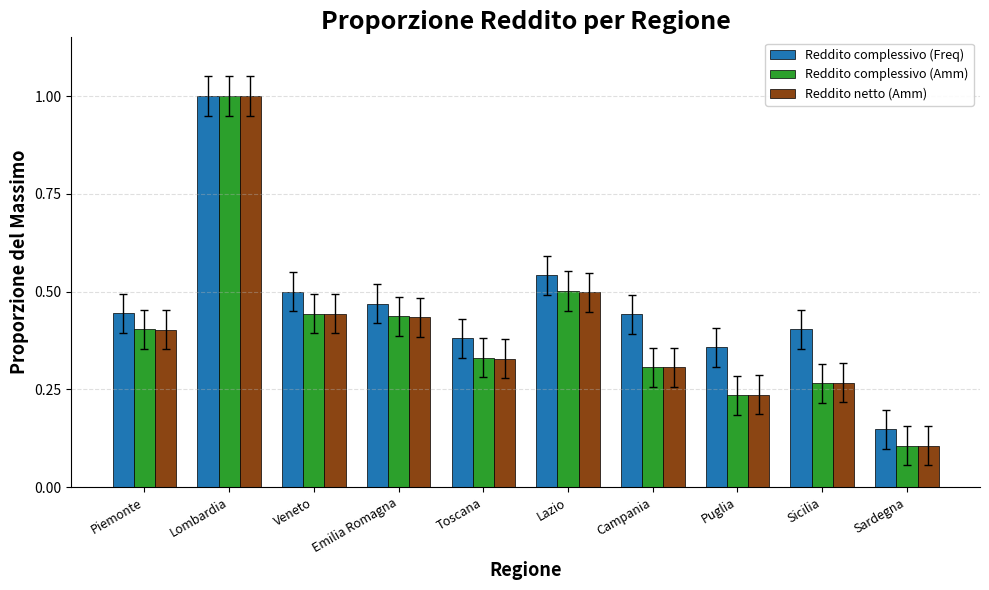

How many groups of bars are there?

10